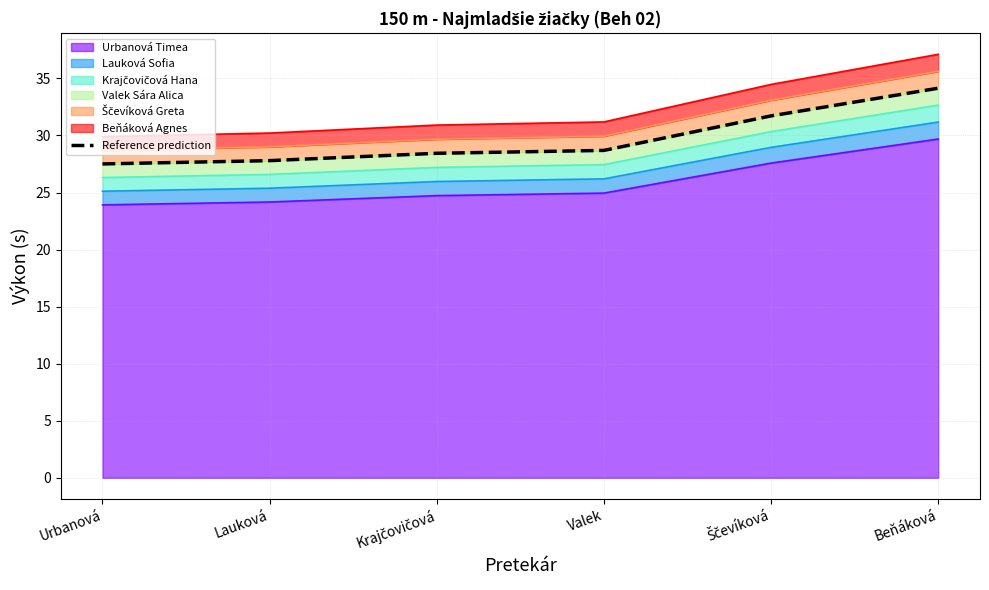

Which category has the highest value in the Urbanová Timea series?

Beňáková